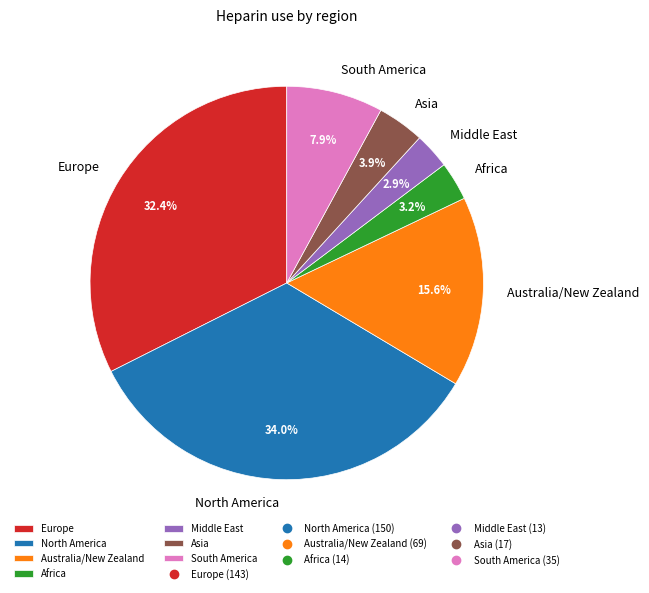

To the nearest percent, what is the difference between the North America and Africa slice percentages?

31%